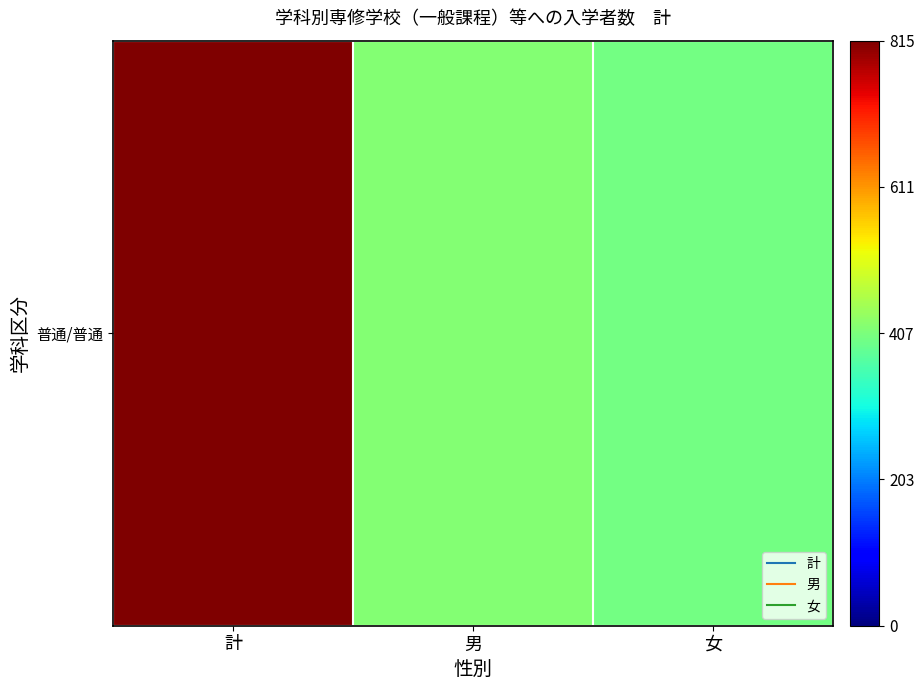

What is the greatest value displayed?

815